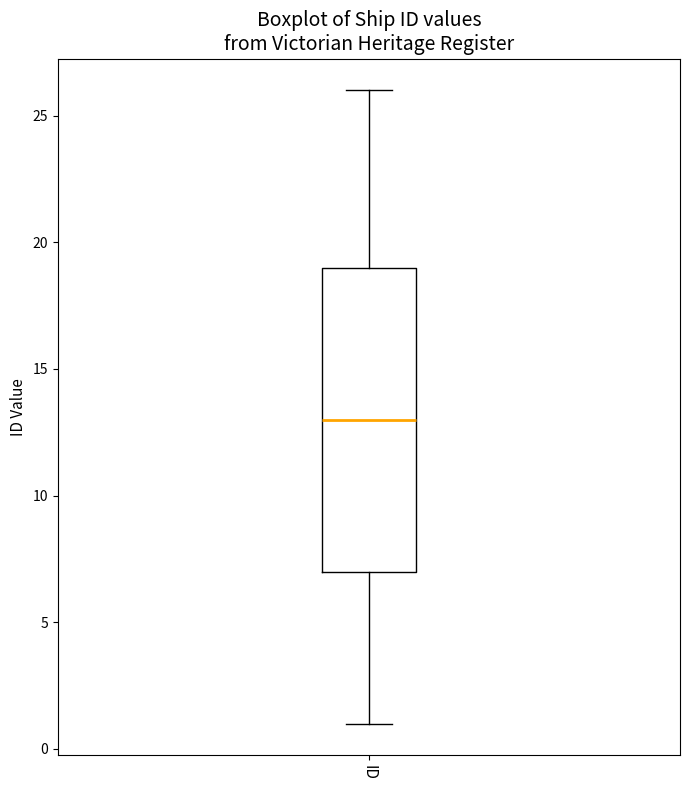

Read this box plot against the y-axis: the position of the median line, the range covered by the box, and the ends of both whiskers. The values are not printed on the chart, so give them approximately, as read against the axis.

median 13, box 7 to 19, whiskers 1 to 26